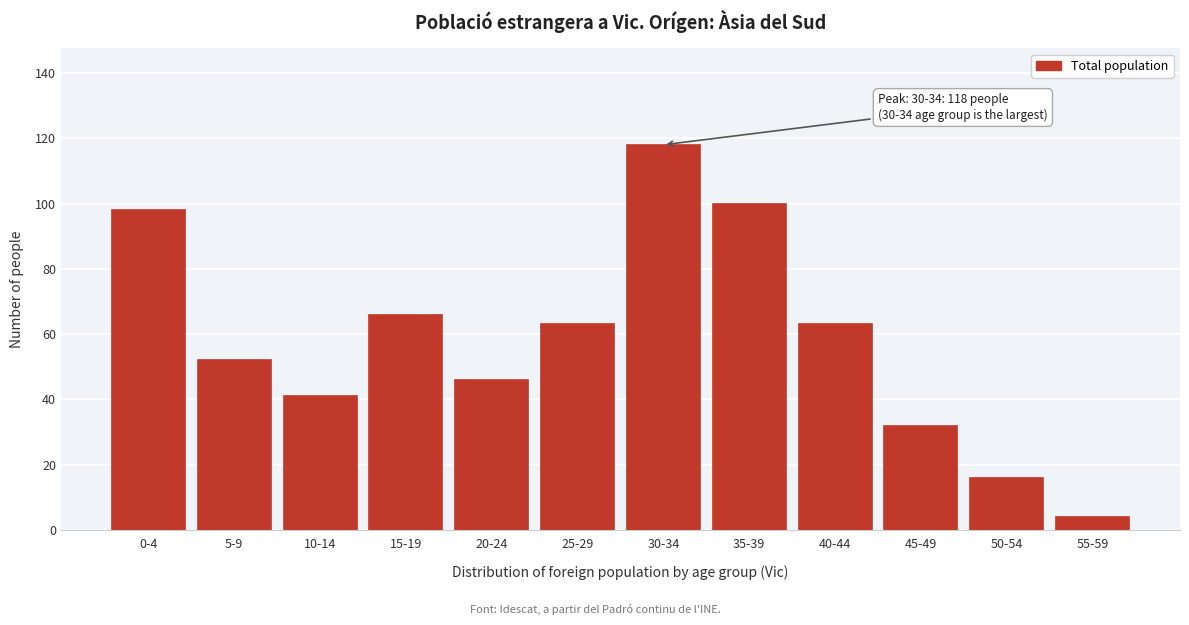

Reading left to right, extract all data points from this chart.

98	52	41	66	46	63	118	100	63	32	16	4